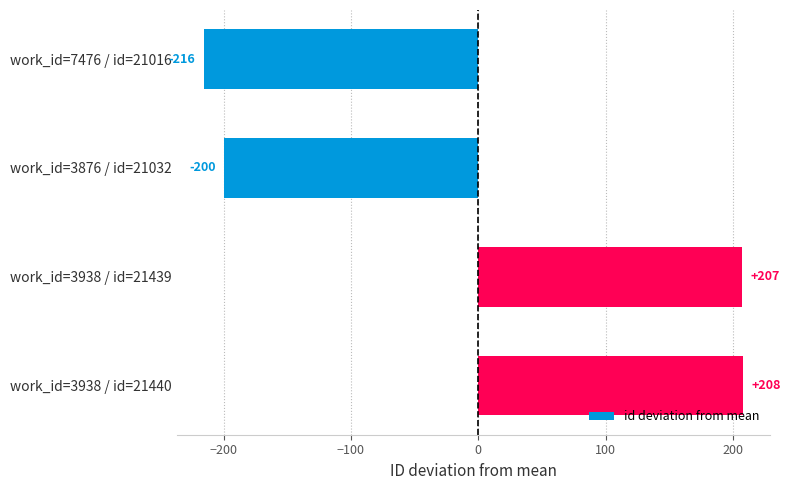

How many values are below 207?

2